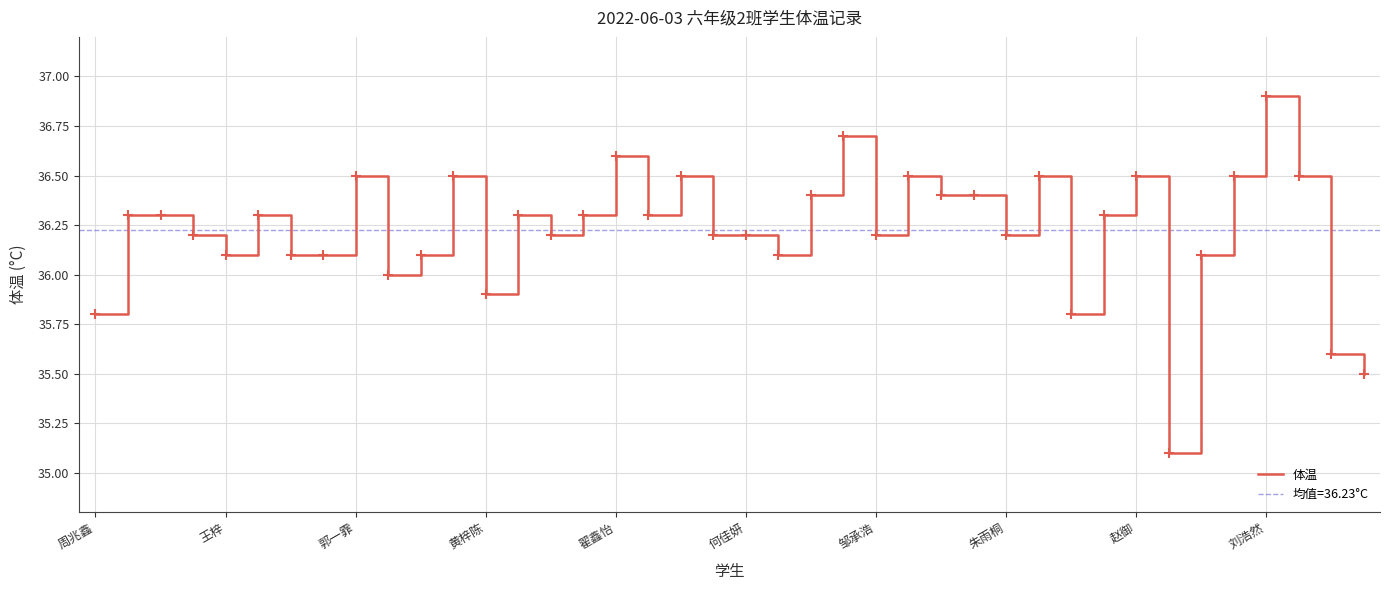

What is the maximum value for 体温?

36.9